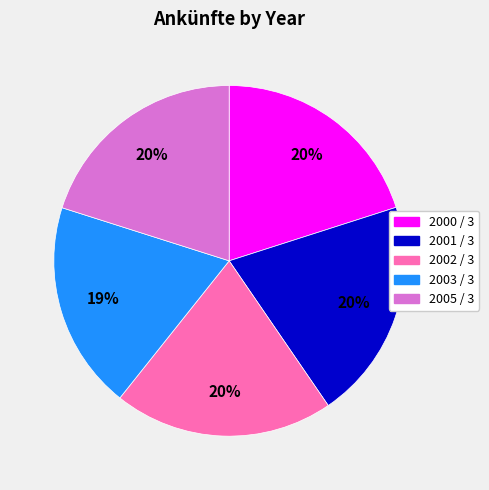

Is it true that 2001 / 3 is 20% of the pie?

True